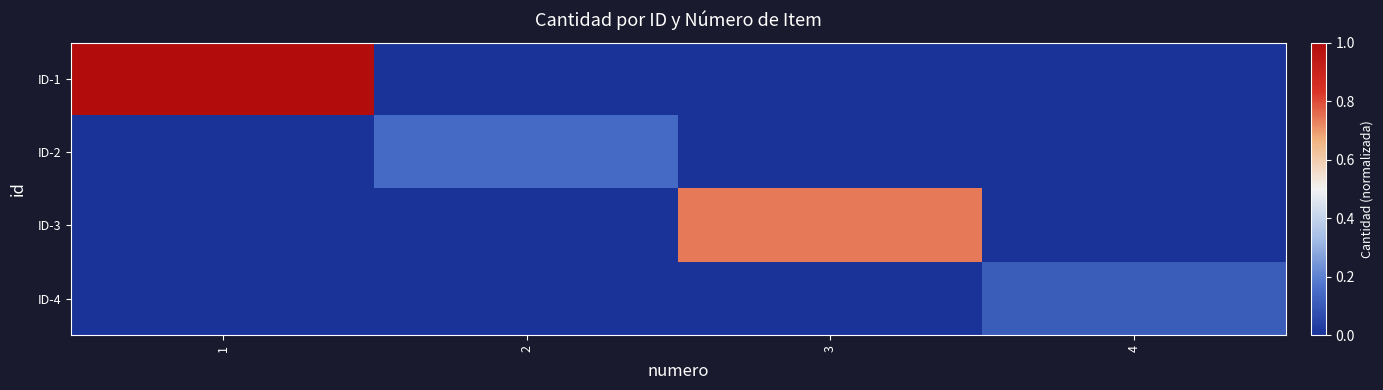

What is the total value across all series at 3?

0.7